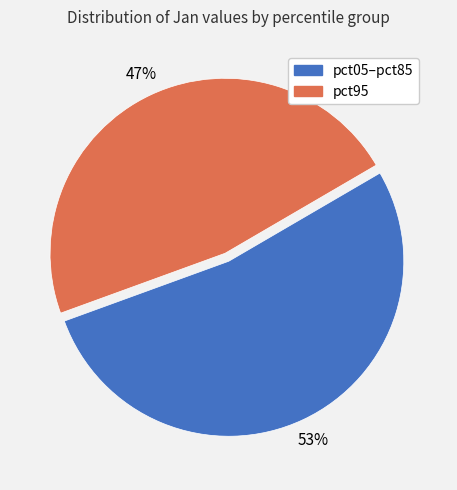

To the nearest percent, what is the difference between the largest and smallest slice percentages?

6%